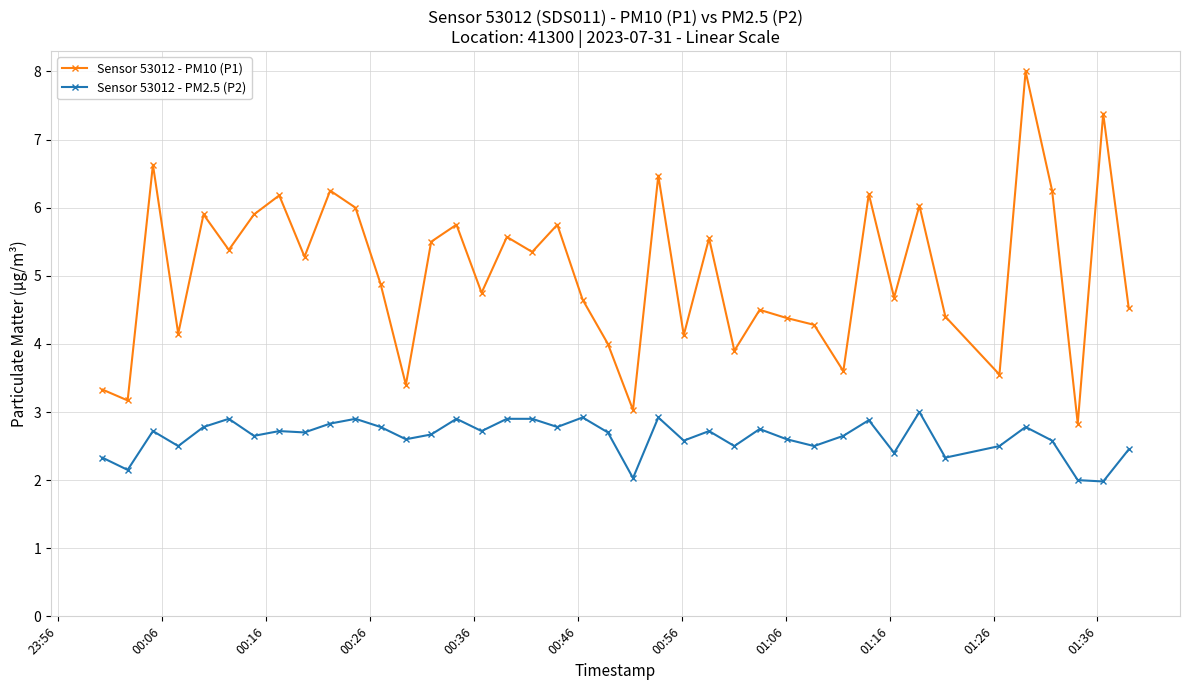

True or false: Sensor 53012 - PM10 (P1) has more than 2 points higher than both neighbors.

True